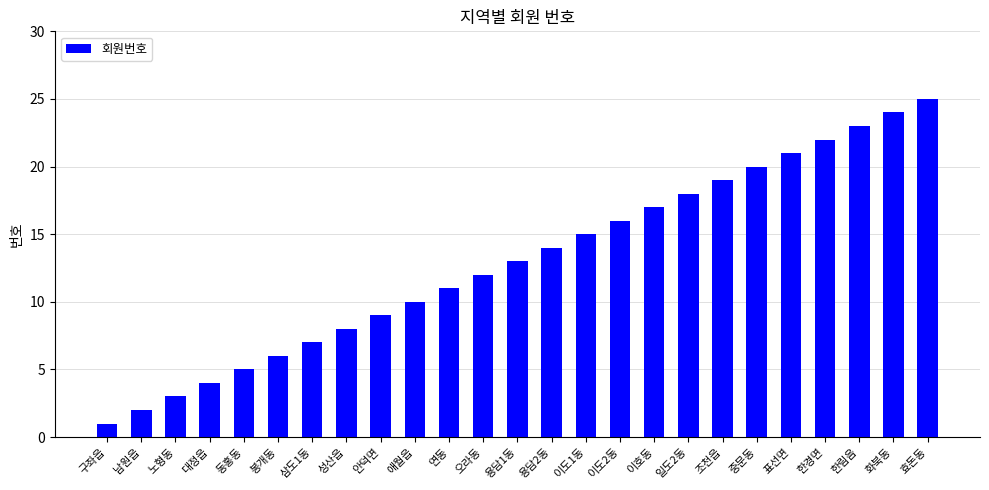

List the labels in order of value, largest first.

효돈동, 화북동, 한림음, 한경면, 표선면, 중문동, 조천읍, 일도2동, 이호동, 이도2동, 이도1동, 용담2동, 용담1동, 오라동, 연동, 애월읍, 안덕면, 성산읍, 삼도1동, 봉개동, 동홍동, 대정읍, 노형동, 남원읍, 구좌읍